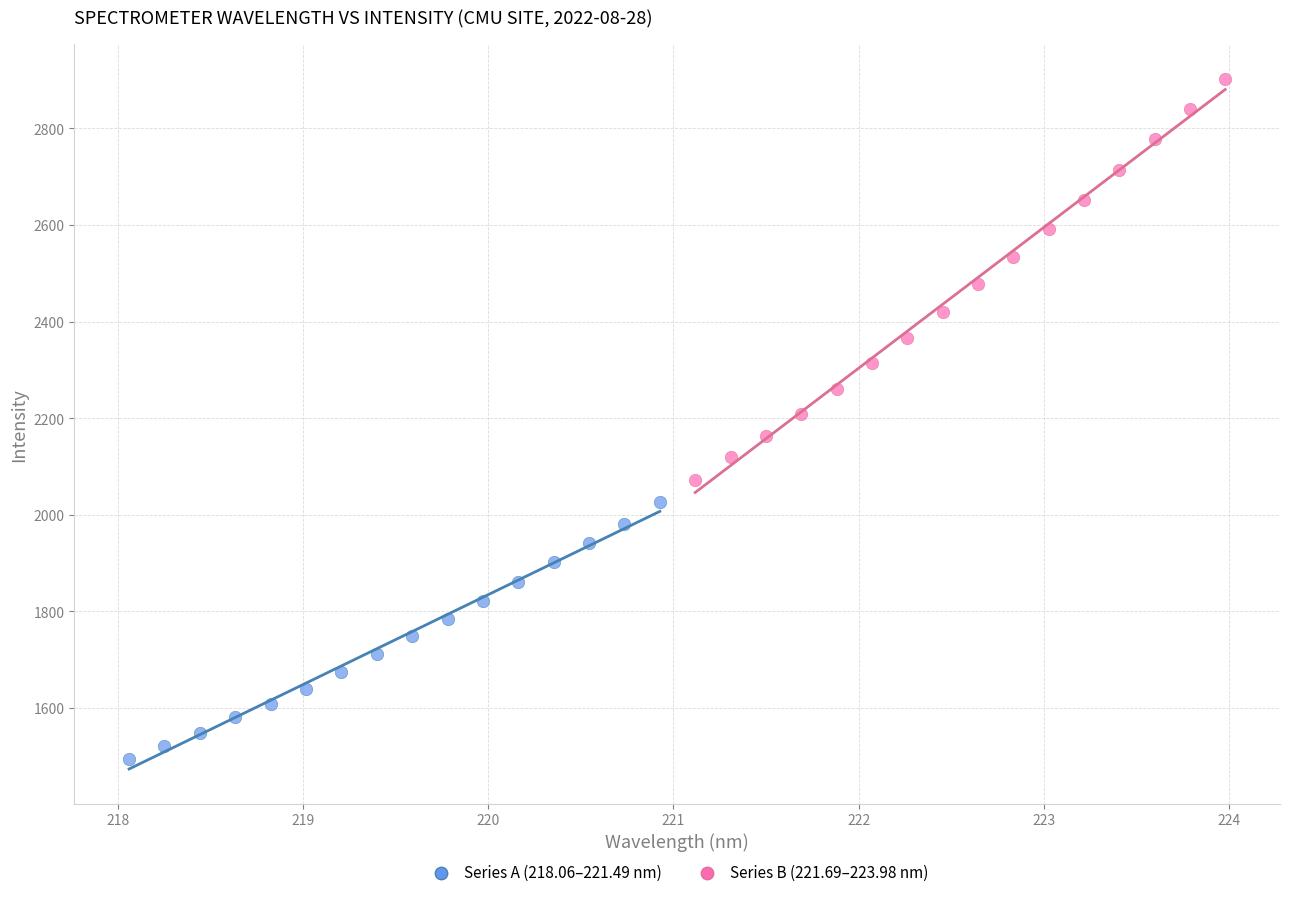

Which series has the widest spread of Y values?

Series B (221.69–223.98 nm)